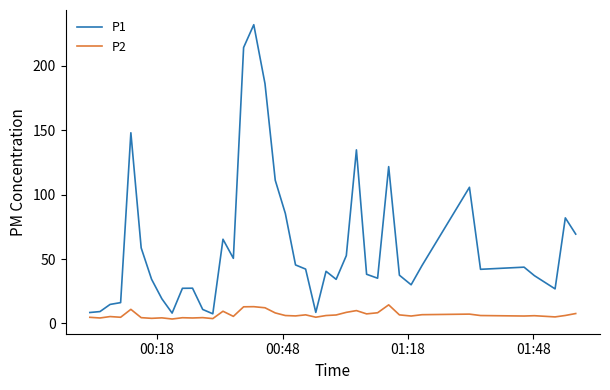

Which series has the largest total across all categories?

P1